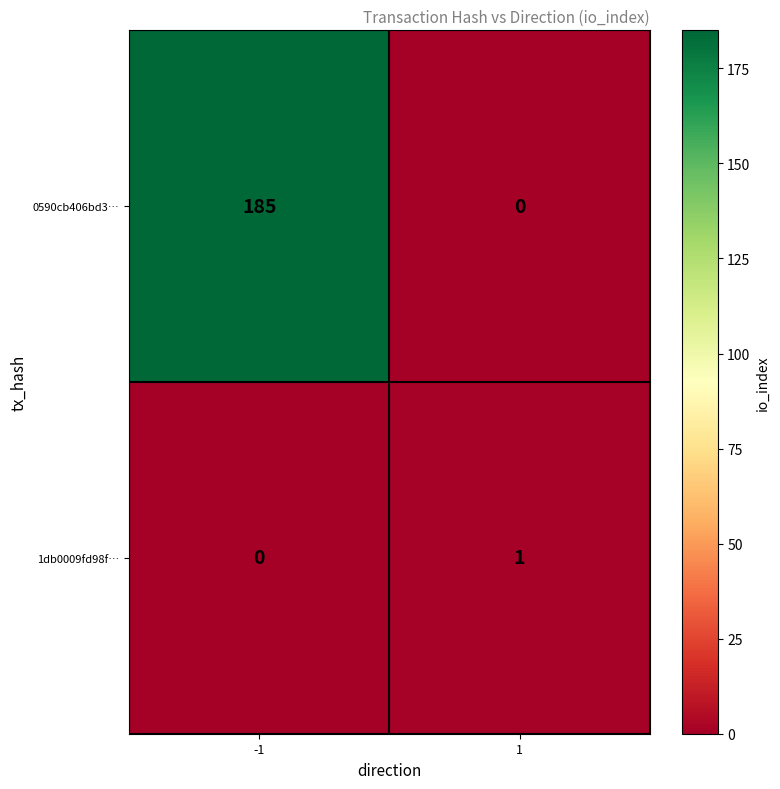

Reading right to left, transcribe all the data shown in this chart.

0590cb406bd3…: 1=0	-1=185
1db0009fd98f…: 1=1	-1=0